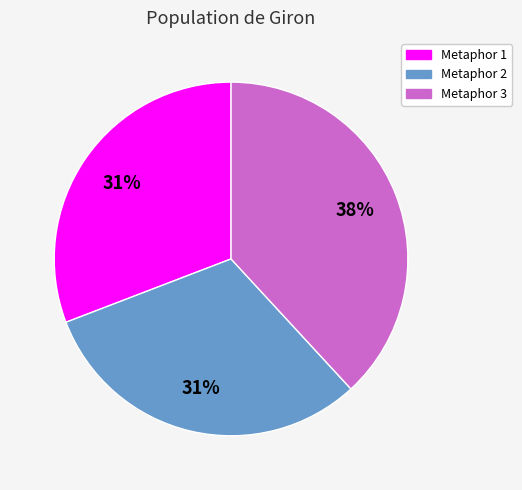

To the nearest percent, what is the average slice percentage?

33%